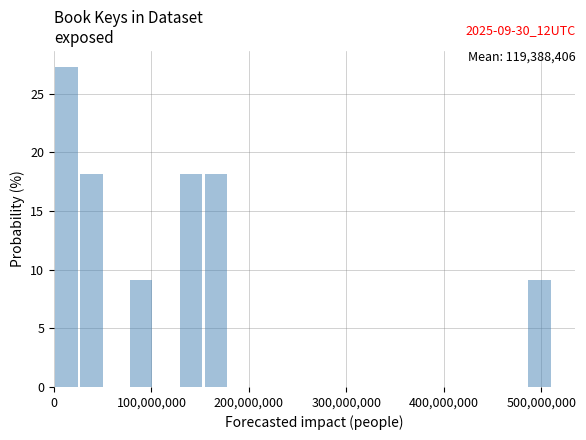

Around what value on the x-axis is the tallest bar? Give the approximate position of its centre, as read against the axis.

10000000